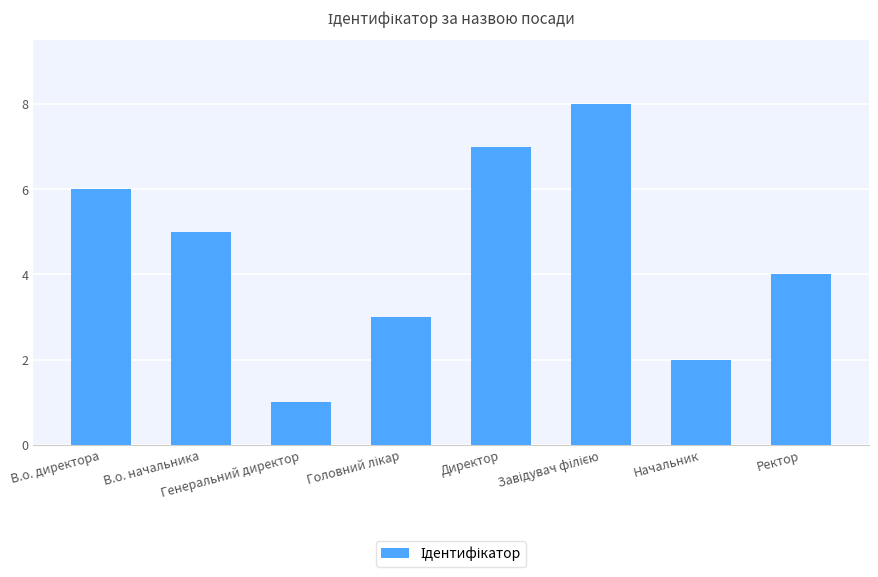

What is the maximum value shown in the chart?

8